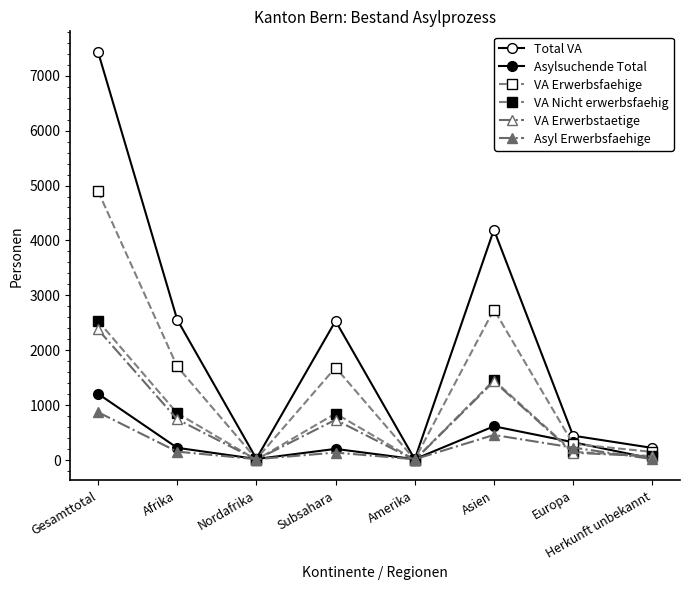

How many values in the Total VA series are below 2534?

4